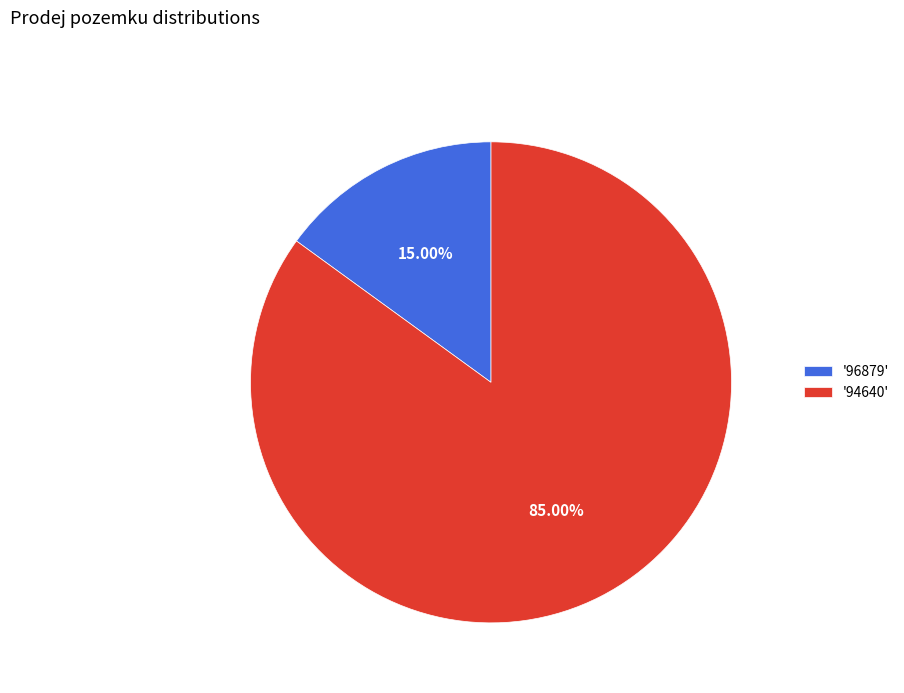

Which slice is the largest?

'94640'